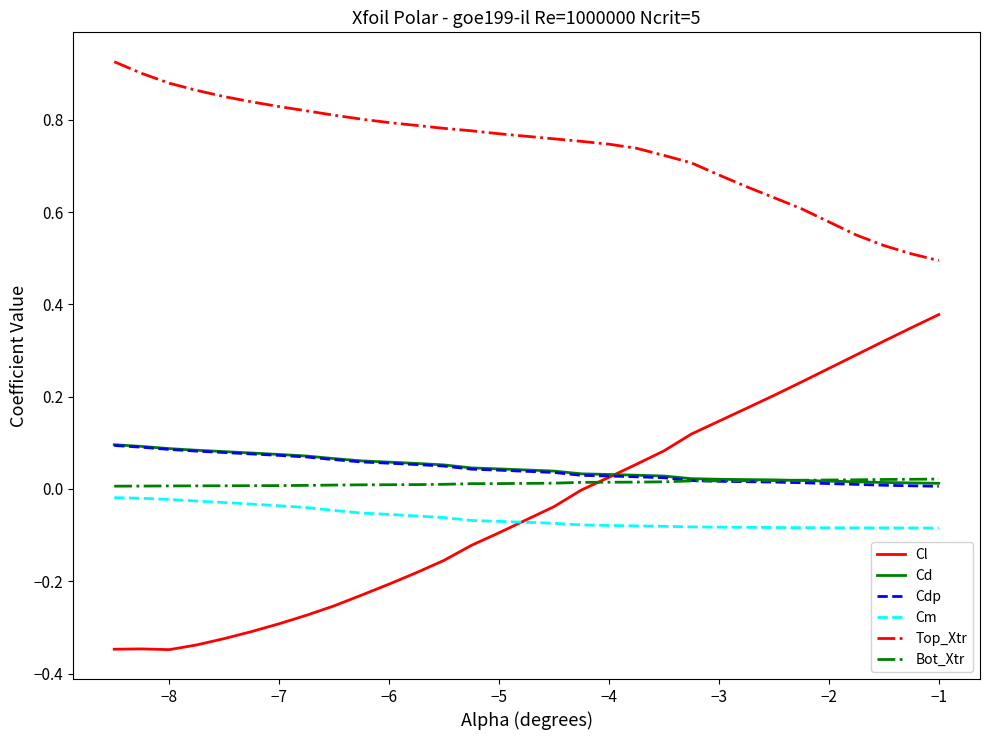

How many intersections are there between Cdp and Bot_Xtr?

1